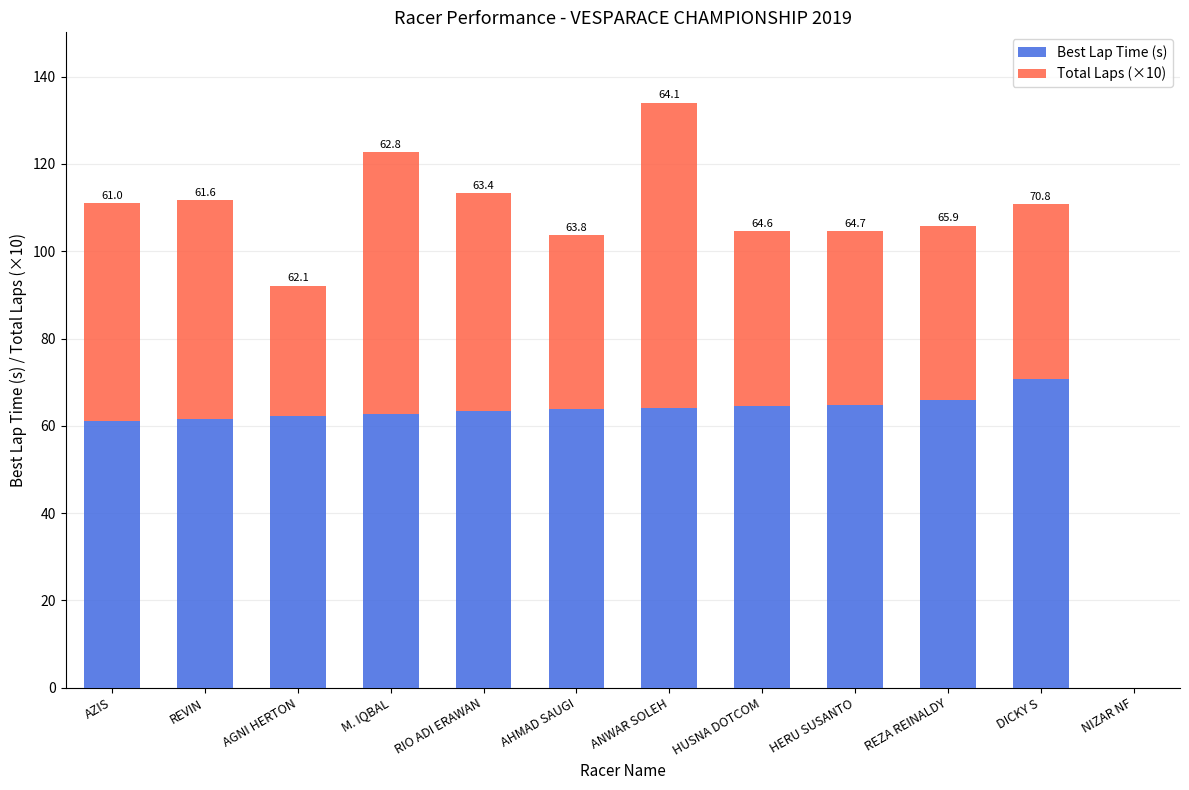

What is the approximate value of Best Lap Time (s) at ANWAR SOLEH?

64.1